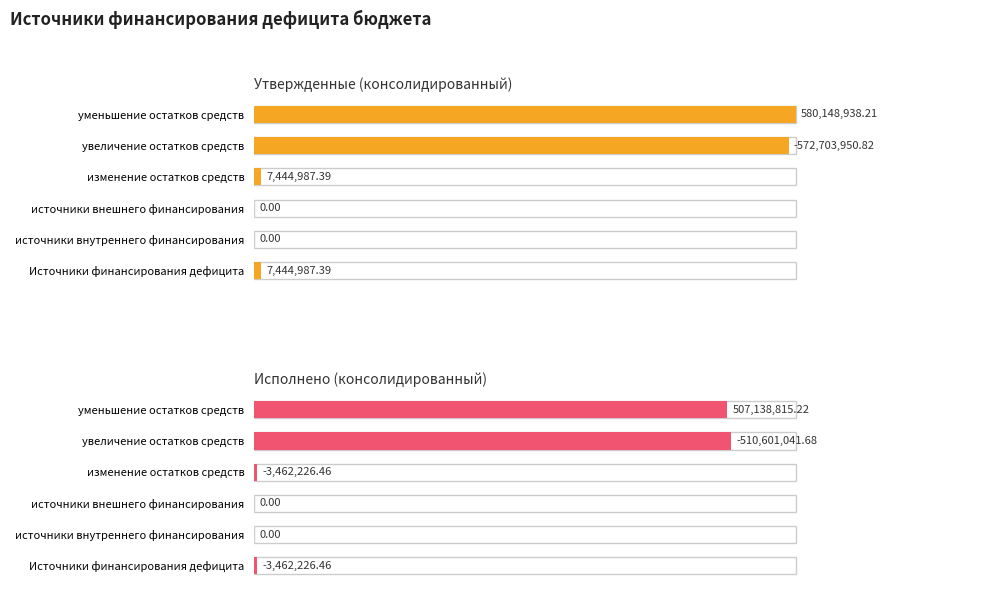

What are all the series names shown in the legend?

Утвержденные (консолидированный), Исполнено (консолидированный)